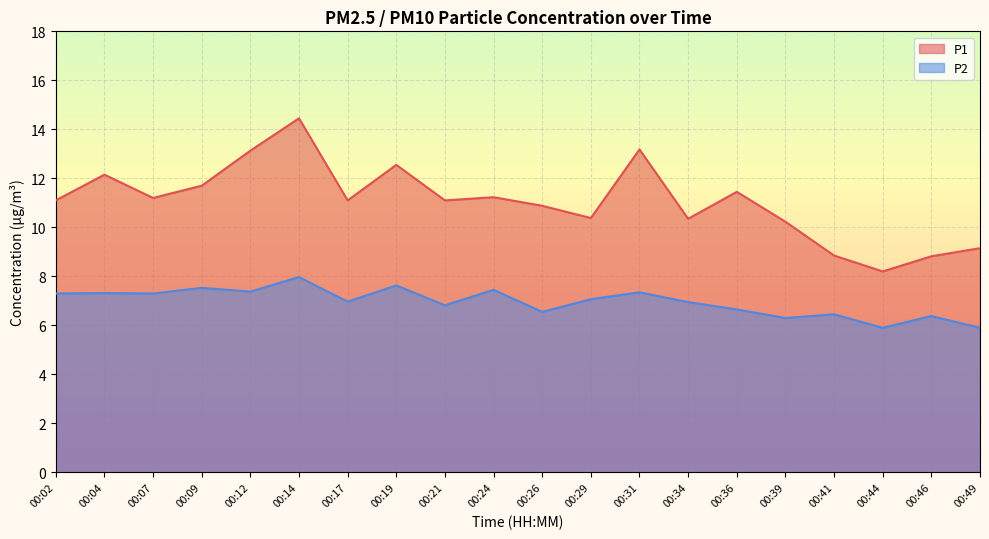

Reading left to right, extract all data points from this chart.

P1: 00:02=11.1	00:04=12.2	00:07=11.2	00:09=11.7	00:12=13.1	00:14=14.4	00:17=11.1	00:19=12.6	00:21=11.1	00:24=11.2	00:26=10.9	00:29=10.4	00:31=13.2	00:34=10.3	00:36=11.4	00:39=10.2	00:41=8.8	00:44=8.2	00:46=8.8	00:49=9.2
P2: 00:02=7.3	00:04=7.3	00:07=7.3	00:09=7.5	00:12=7.4	00:14=8.0	00:17=7.0	00:19=7.6	00:21=6.8	00:24=7.5	00:26=6.5	00:29=7.1	00:31=7.3	00:34=7.0	00:36=6.7	00:39=6.3	00:41=6.5	00:44=5.9	00:46=6.4	00:49=5.9